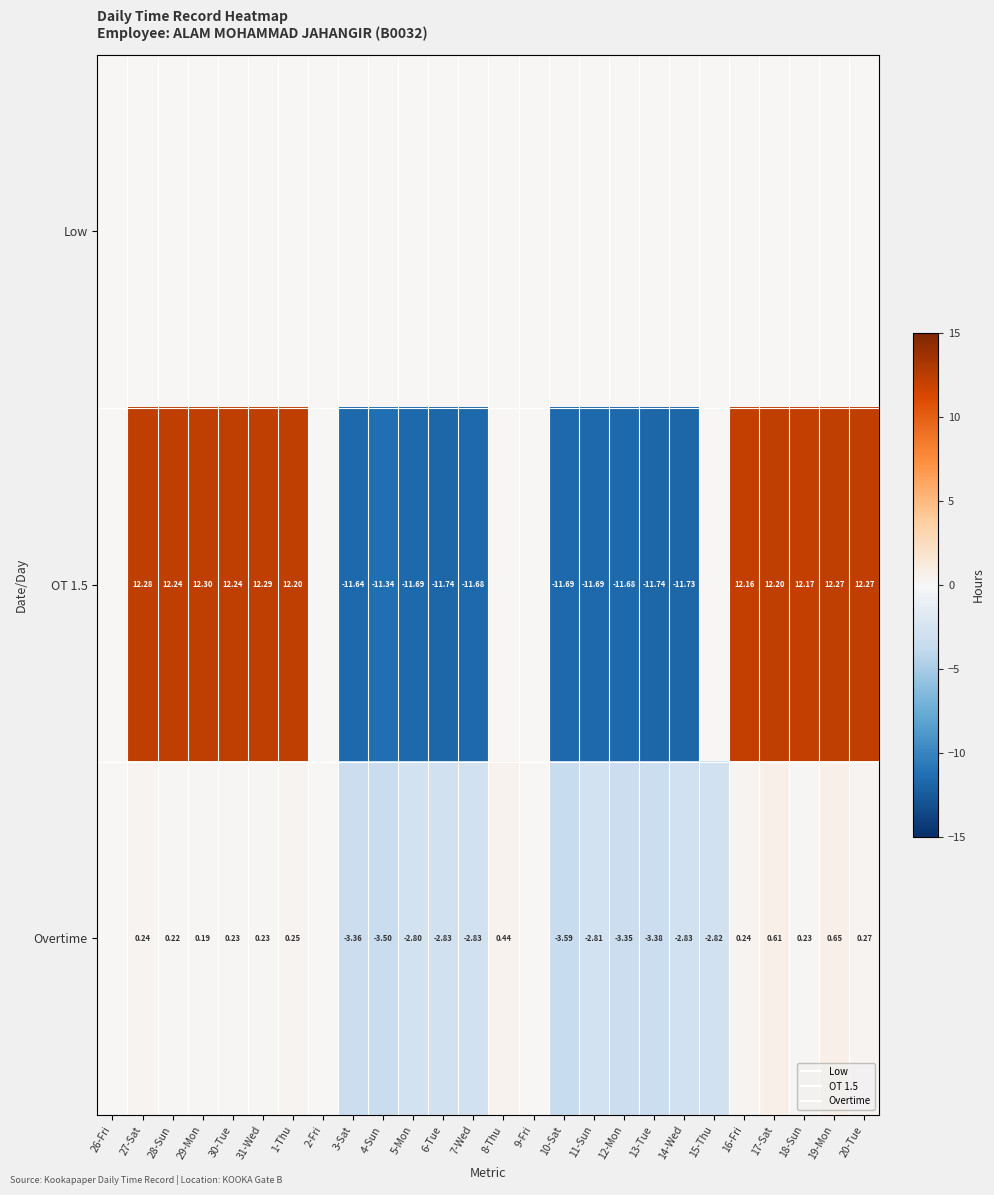

What is the maximum value shown in the chart?

12.3